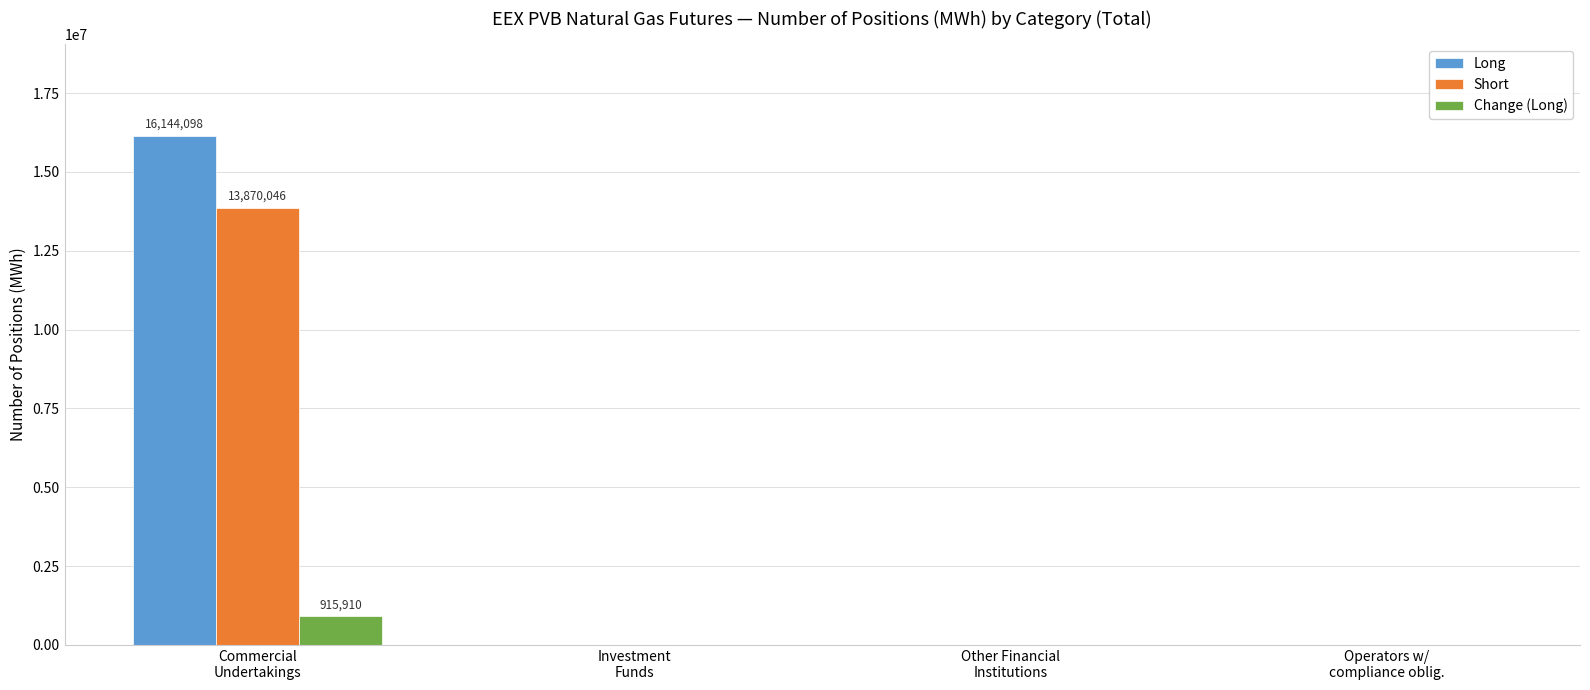

What is the highest value of the Long series?

16144098